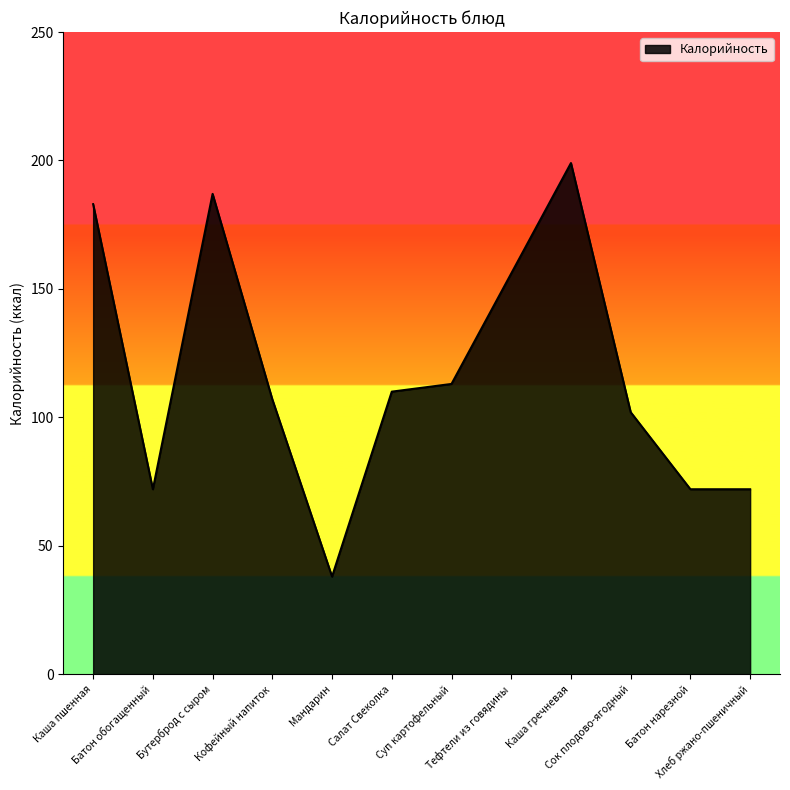

What is the minimum value shown in the chart?

38